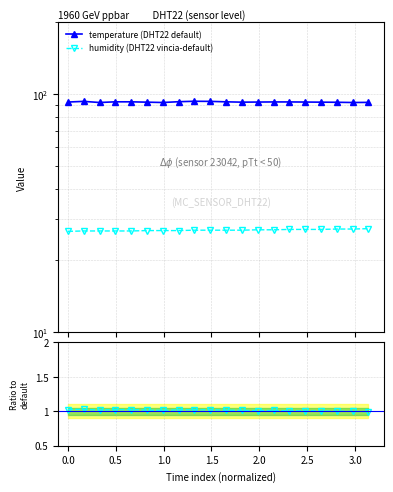

True or false: temperature (DHT22 default) has more than 2 interior local peaks.

False